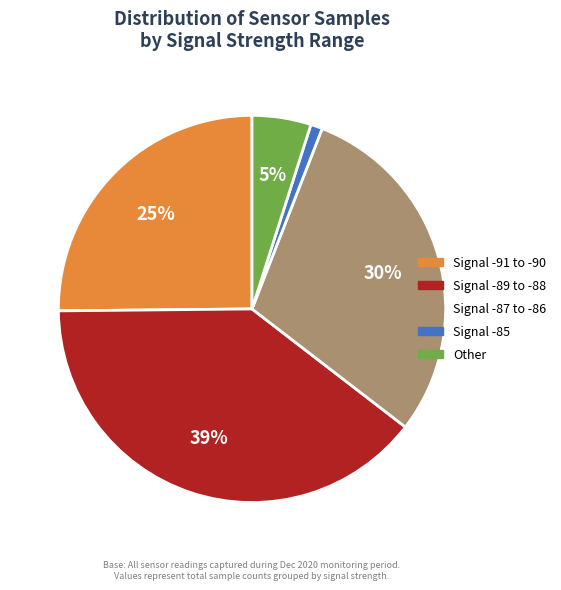

How many segments does this pie chart have?

5